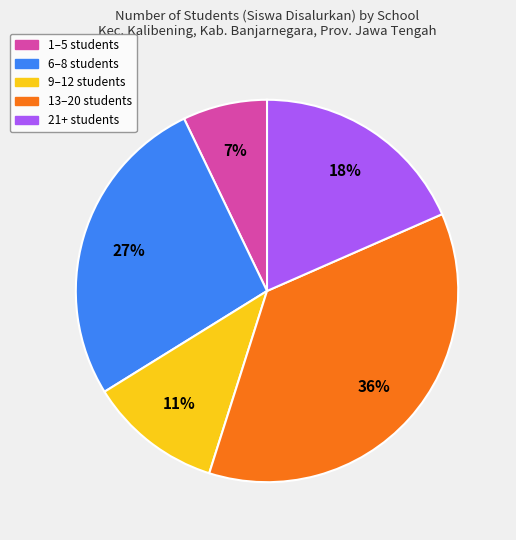

Does any single category account for the majority?

No